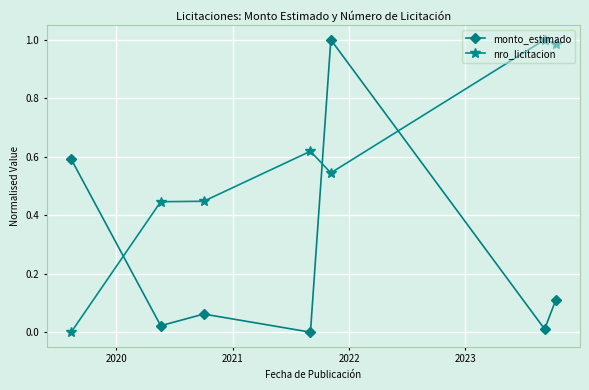

List the series in order of their overall mean, highest first.

nro_licitacion, monto_estimado